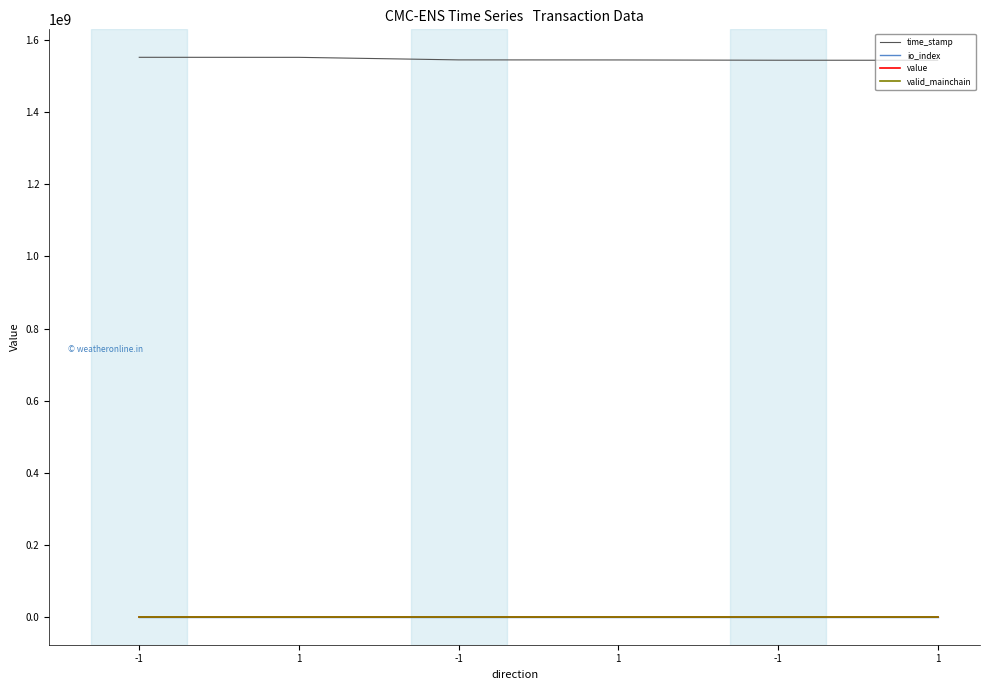

Does the chart display data point markers on the line(s)?

No